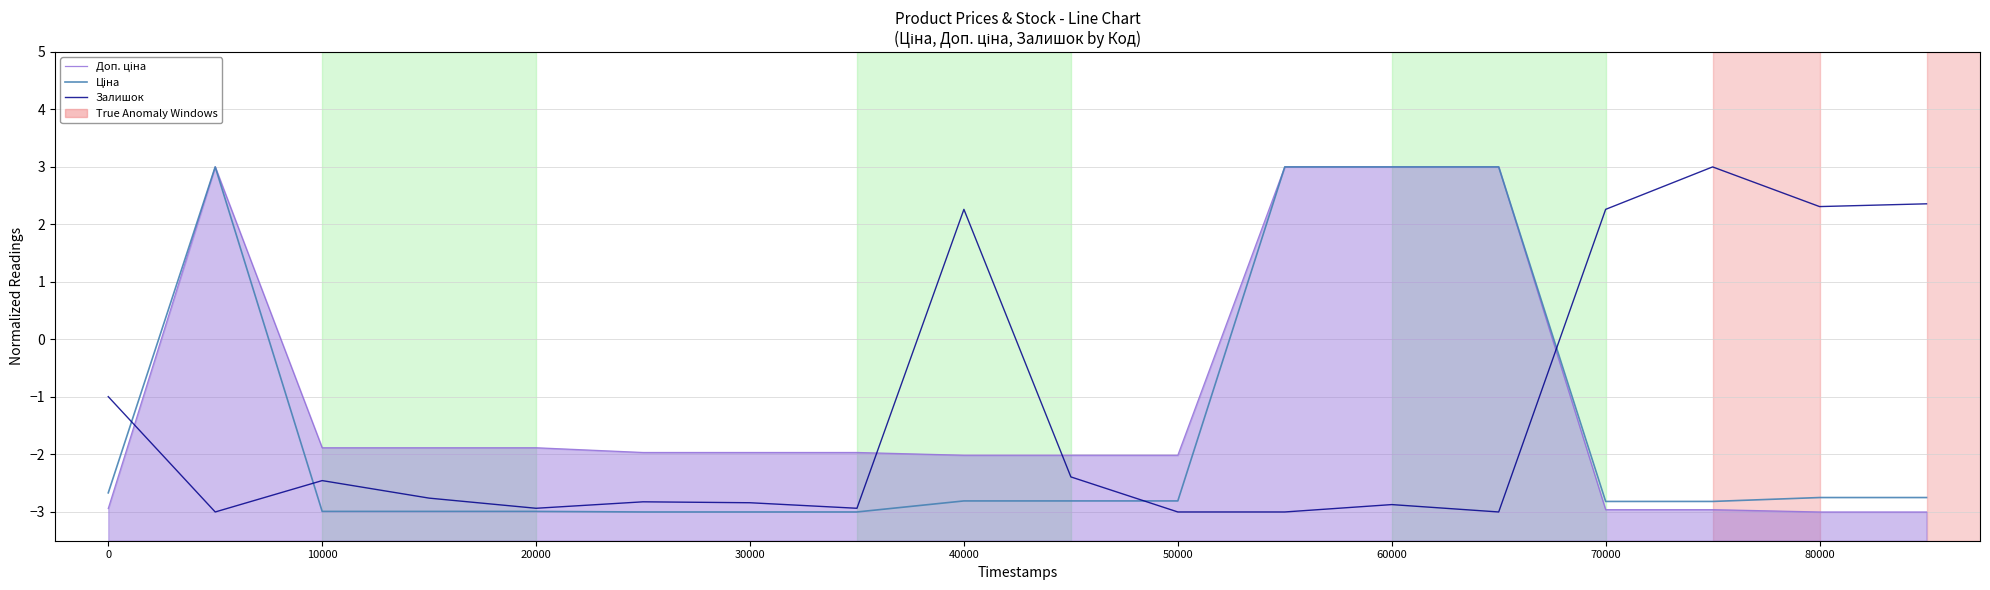

Reading left to right, what are all the values shown in this chart?

Доп. ціна: -2.9	3.0	-1.9	-1.9	-1.9	-2.0	-2.0	-2.0	-2.0	-2.0	-2.0	3.0	3.0	3.0	-3.0	-3.0	-3.0	-3.0
Ціна: -2.7	3.0	-3.0	-3.0	-3.0	-3.0	-3.0	-3.0	-2.8	-2.8	-2.8	3.0	3.0	3.0	-2.8	-2.8	-2.7	-2.7
Залишок: -1.0	-3.0	-2.5	-2.8	-2.9	-2.8	-2.8	-2.9	2.3	-2.4	-3.0	-3.0	-2.9	-3.0	2.3	3.0	2.3	2.4